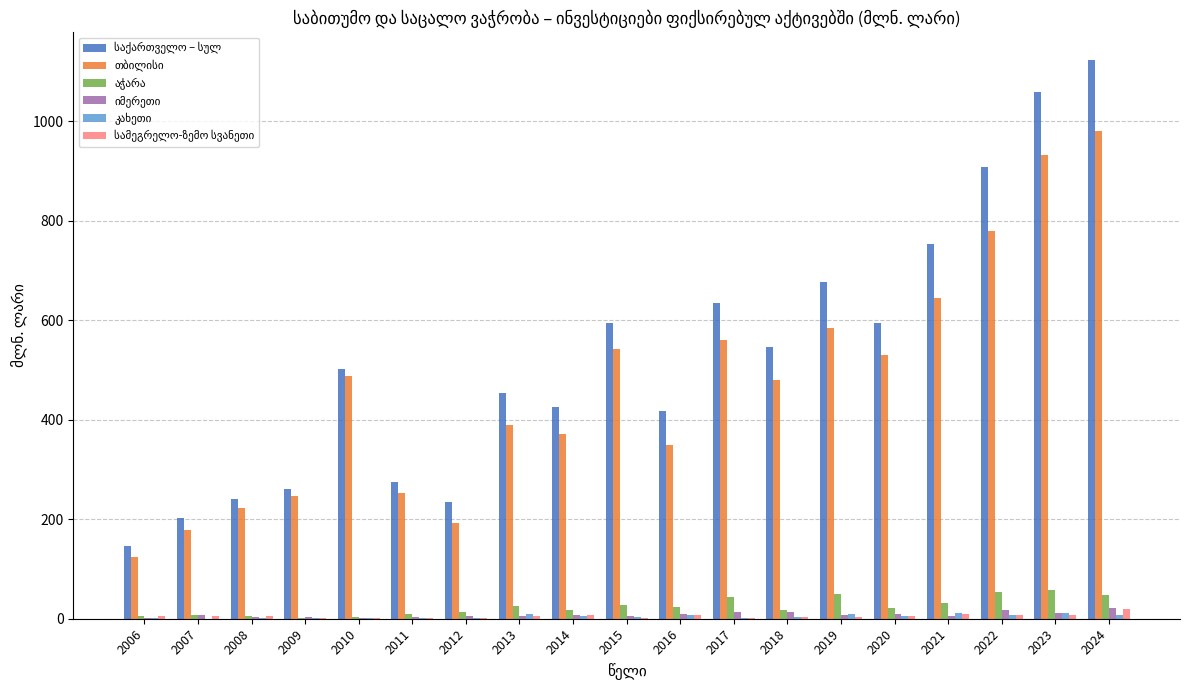

Which category has the highest value across all series?

2024